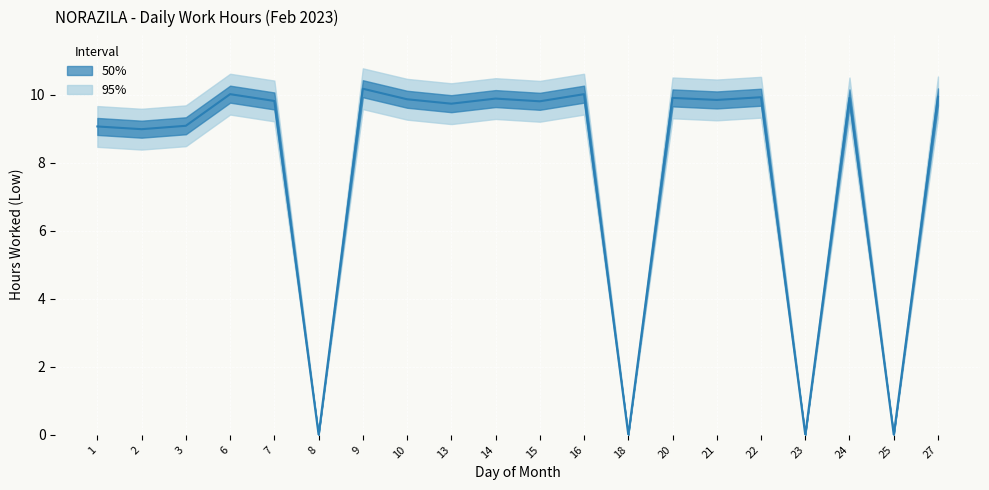

How many points are higher than both their immediate neighbors (excluding endpoints)?

7